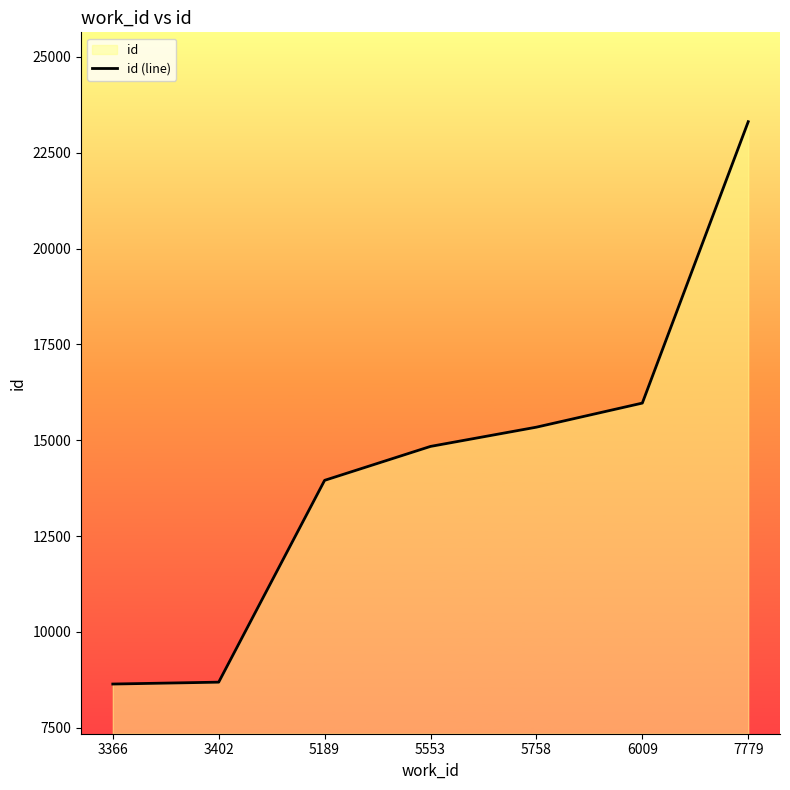

How many values exceed 14838?

3